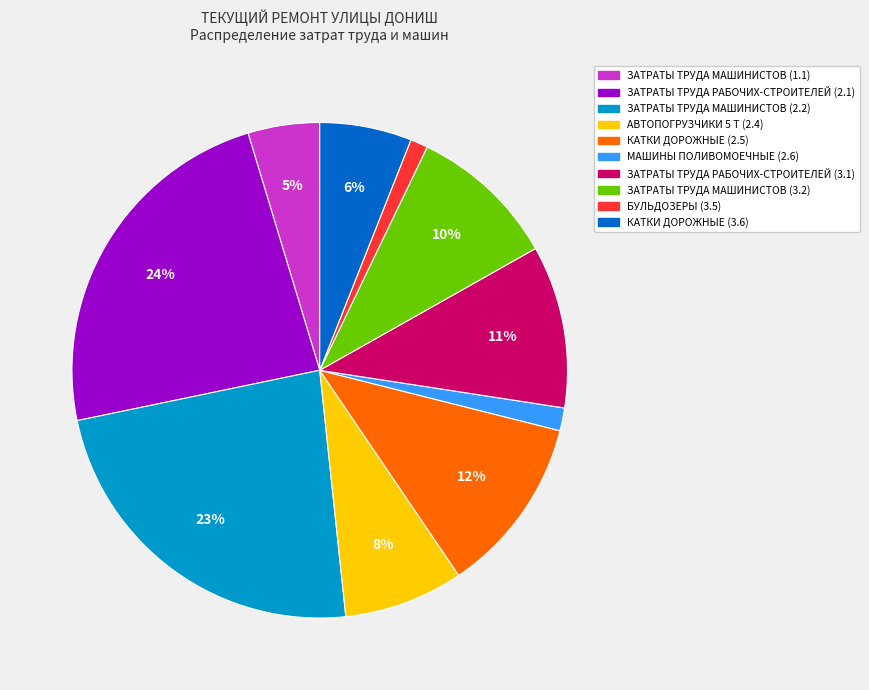

What is the ratio of the value at ЗАТРАТЫ ТРУДА МАШИНИСТОВ (1.1) to the value at КАТКИ ДОРОЖНЫЕ (2.5)?

0.4